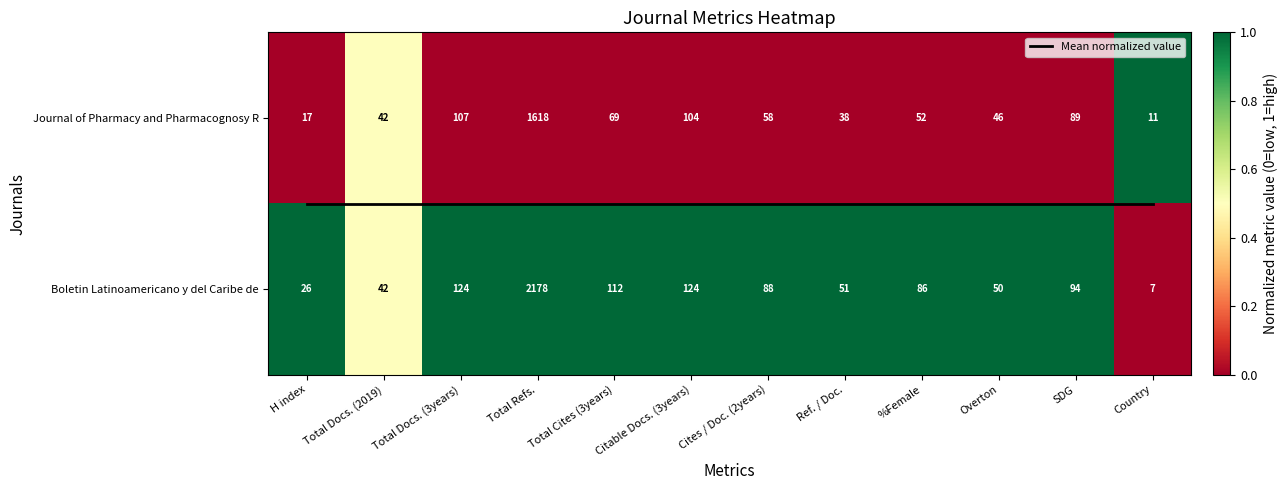

At how many categories does at least one series exceed 0?

12